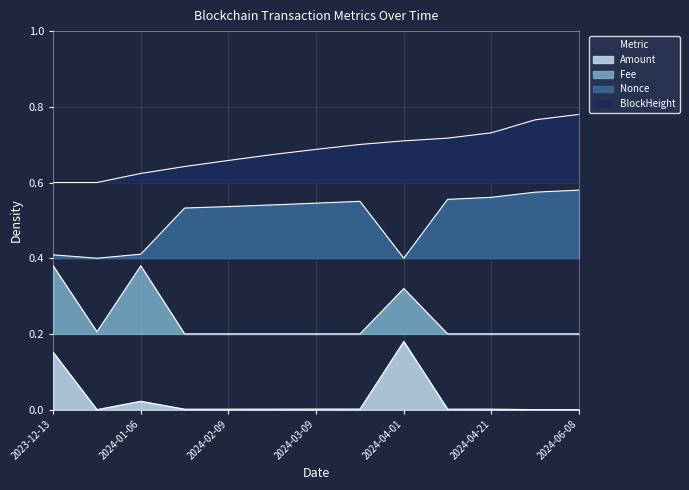

What is the sum of all BlockHeight values?

8.9